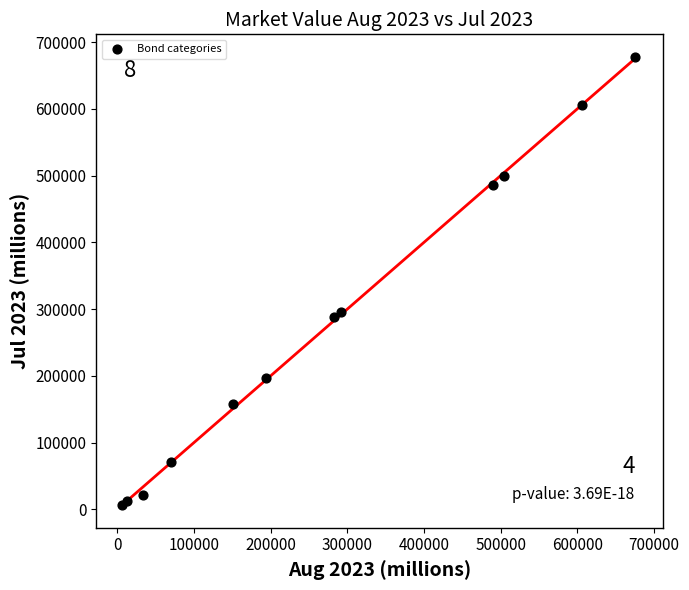

What Y value in the scatter plot is closest to 341986?

295173.0